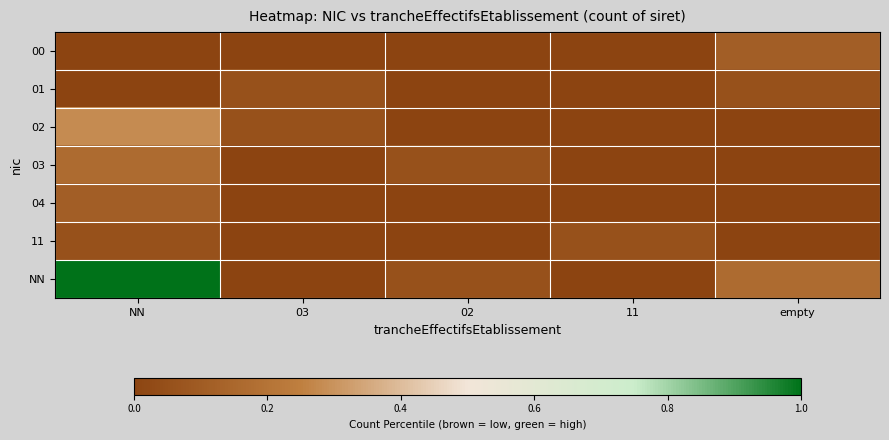

Which series has the largest range (max minus min)?

NN